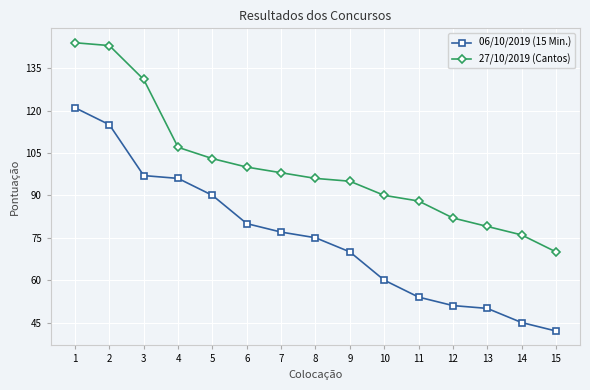

Reading left to right, transcribe all the data shown in this chart.

06/10/2019 (15 Min.): 1=121	2=115	3=97	4=96	5=90	6=80	7=77	8=75	9=70	10=60	11=54	12=51	13=50	14=45	15=42
27/10/2019 (Cantos): 1=144	2=143	3=131	4=107	5=103	6=100	7=98	8=96	9=95	10=90	11=88	12=82	13=79	14=76	15=70